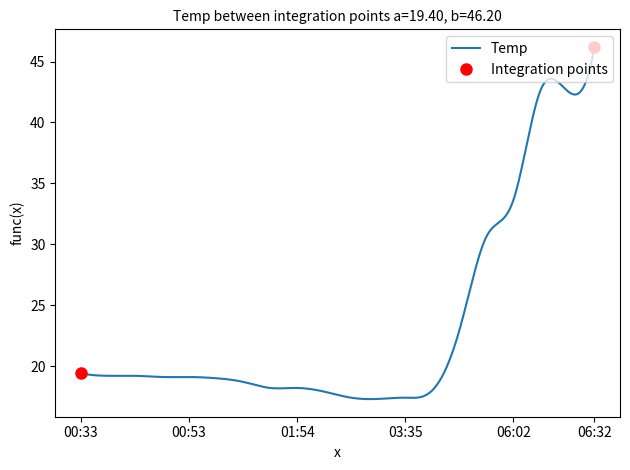

What is the label of the 2nd point from the right?

06:27